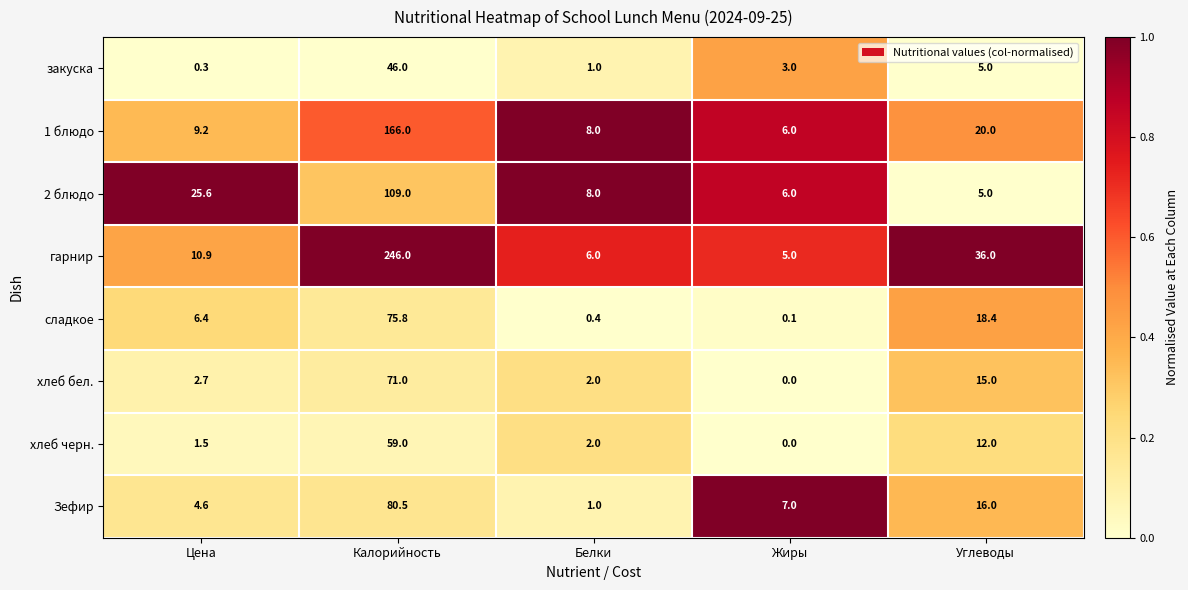

Where does the 1 блюдо series first go above 9?

Цена